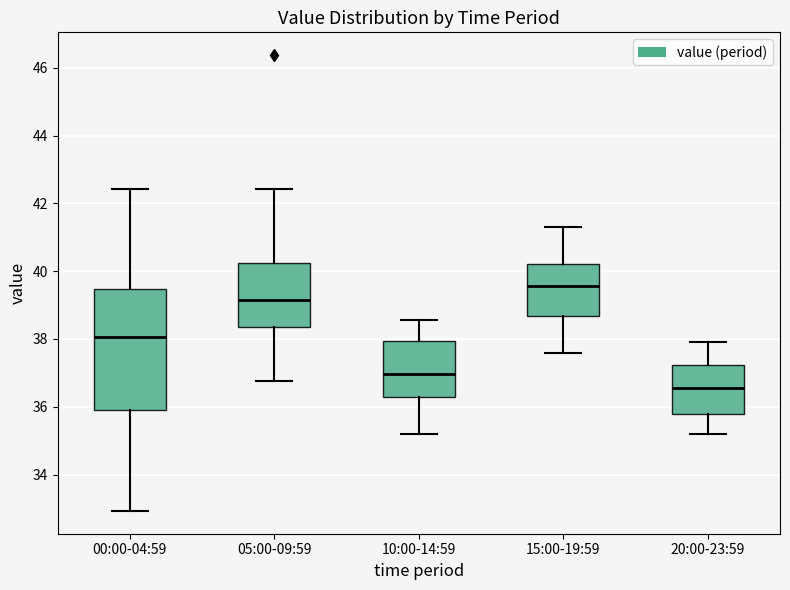

Reading left to right, transcribe this box plot: for each box, give where its median line is, the range the box spans, and where its two whiskers end, as read against the y-axis. The values are not printed on the chart, so give them approximately, as read against the axis.

00:00-04:59: median 38.0, box 35.8 to 39.4, whiskers 33.0 to 42.4
05:00-09:59: median 39.2, box 38.4 to 40.2, whiskers 36.8 to 42.4
10:00-14:59: median 37.0, box 36.2 to 38.0, whiskers 35.2 to 38.6
15:00-19:59: median 39.6, box 38.6 to 40.2, whiskers 37.6 to 41.4
20:00-23:59: median 36.6, box 35.8 to 37.2, whiskers 35.2 to 38.0